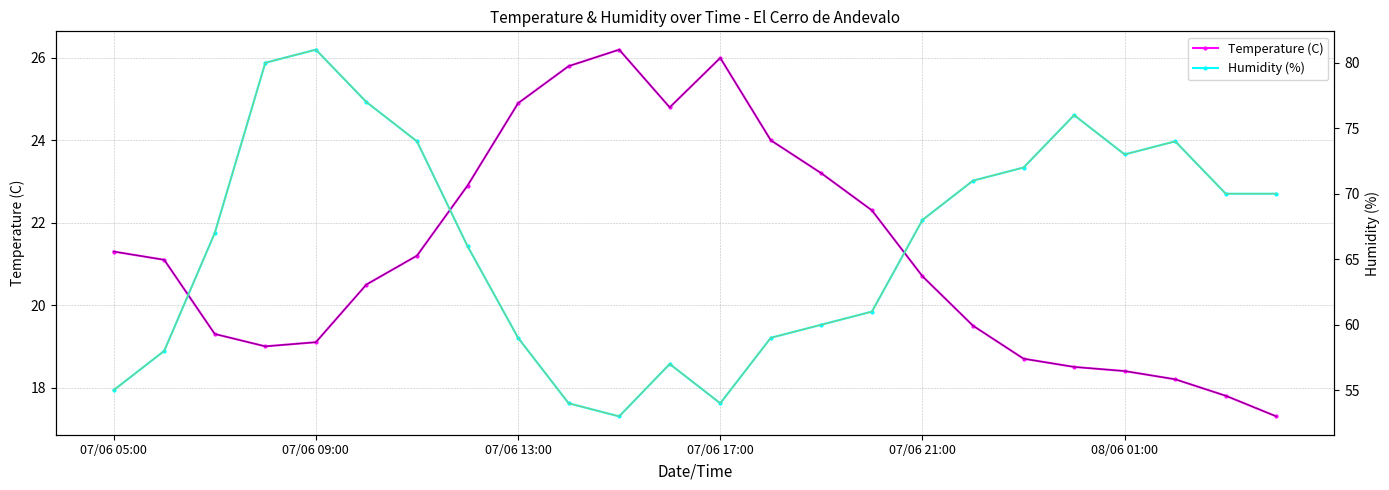

What is the minimum value for Temperature (C)?

17.3